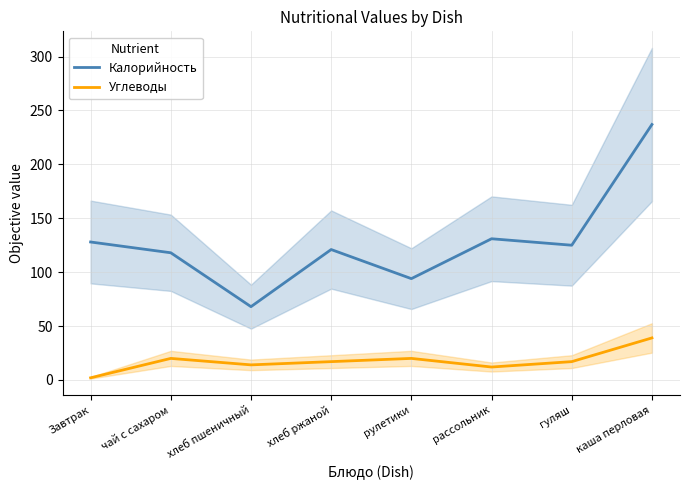

Which category has the highest value across all series?

каша перловая